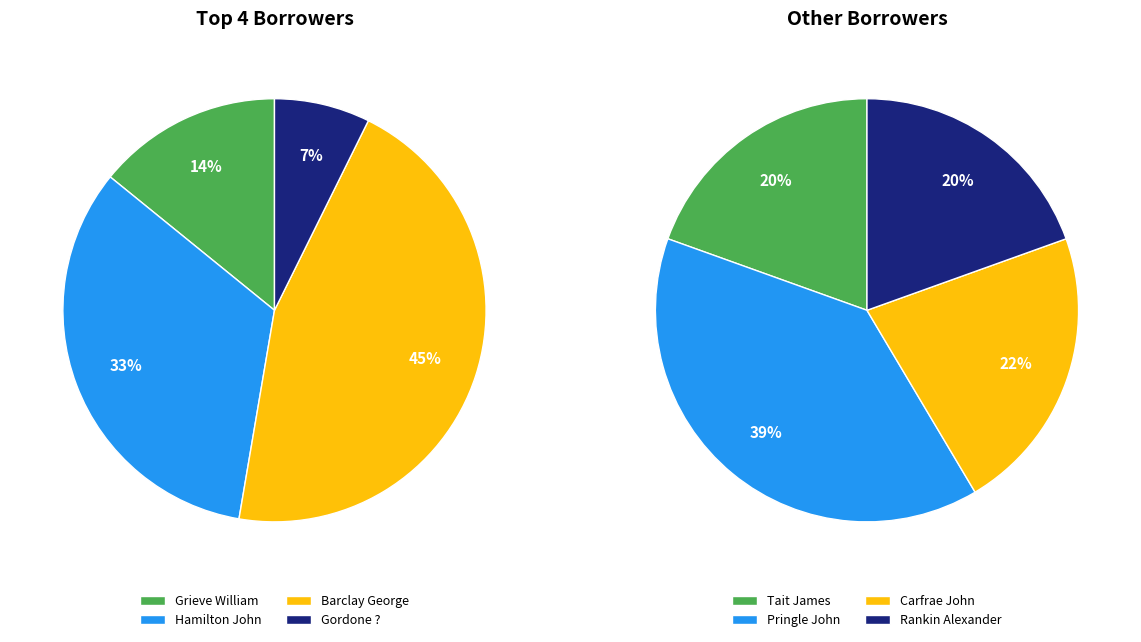

How many segments does this pie chart have?

8